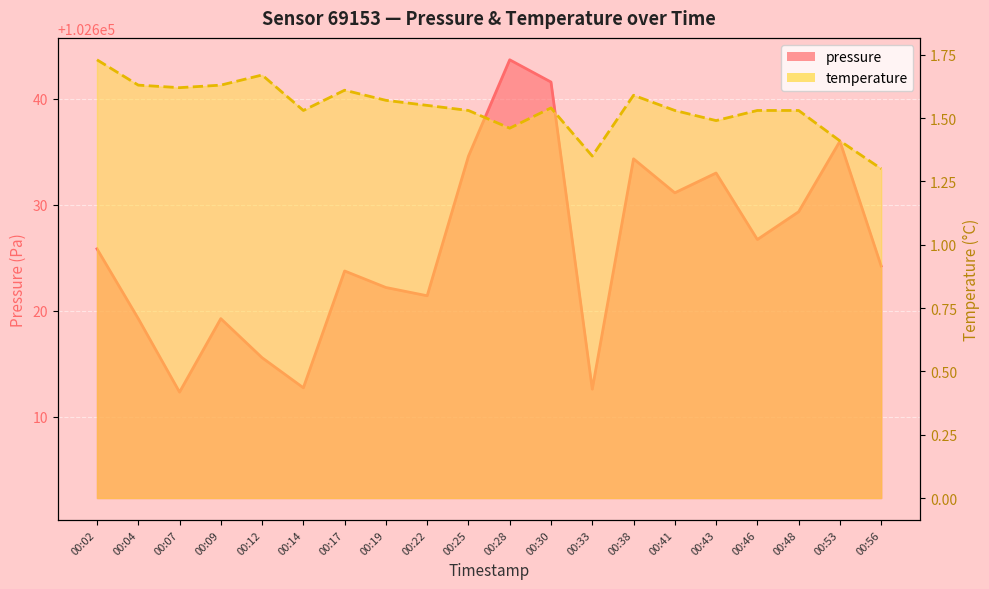

True or false: pressure has a value of 29442.3 at 00:22.

False